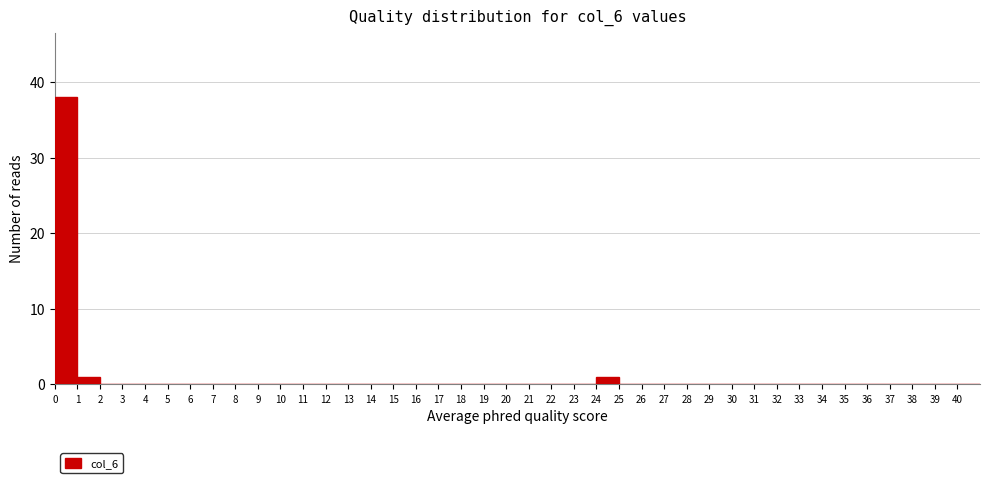

Which range on the x-axis has the tallest bar?

0 to 1